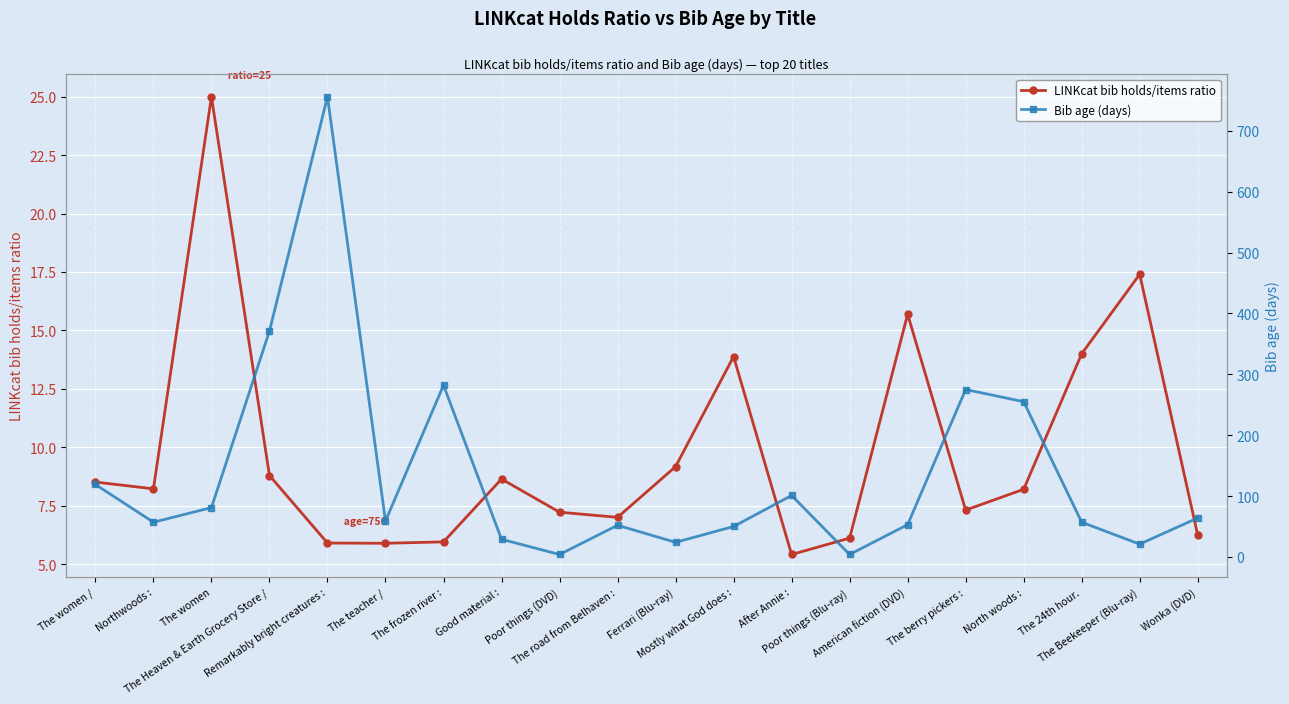

What is the difference between the maximum and second lowest values in the Bib age (days) series?

752.0